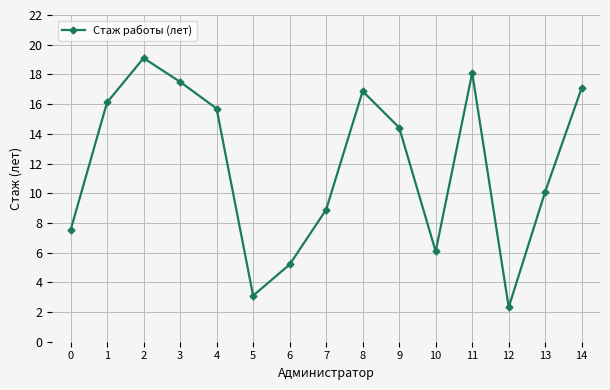

Does the chart display data point markers on the line(s)?

Yes